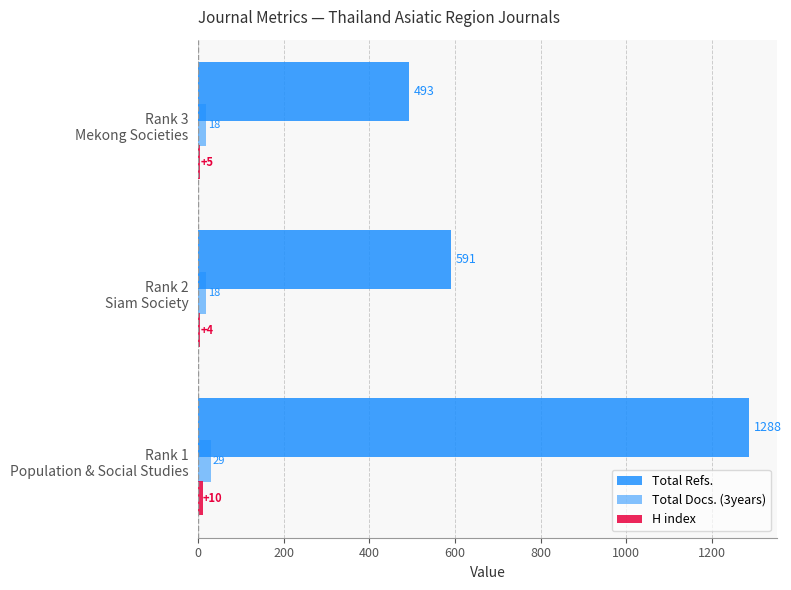

How many values in the Total Docs. (3years) series exceed 18?

1